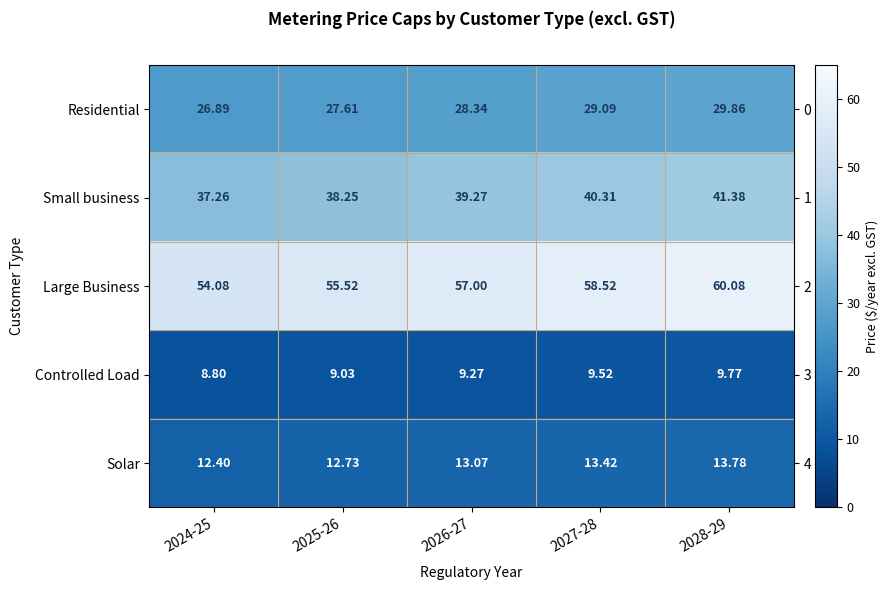

What is the approximate value of Small business at 2026-27?

39.3